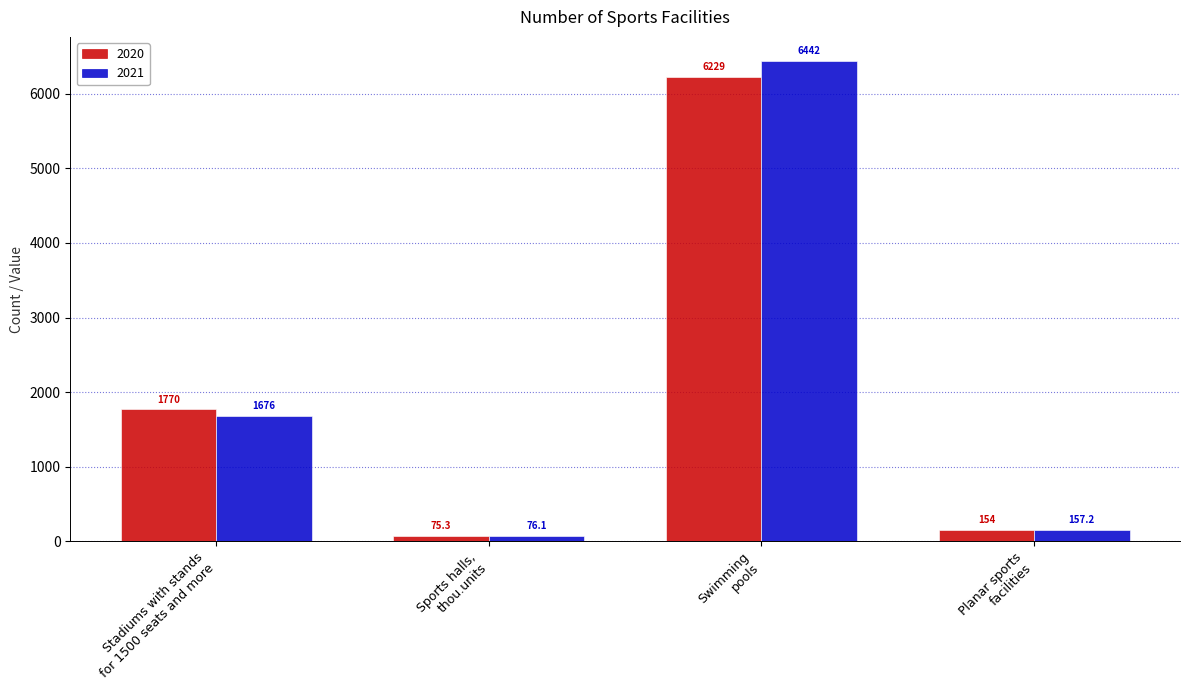

Is the value of 2021 at Swimming
pools greater than the value of 2020 at Stadiums with stands
for 1500 seats and more?

Yes